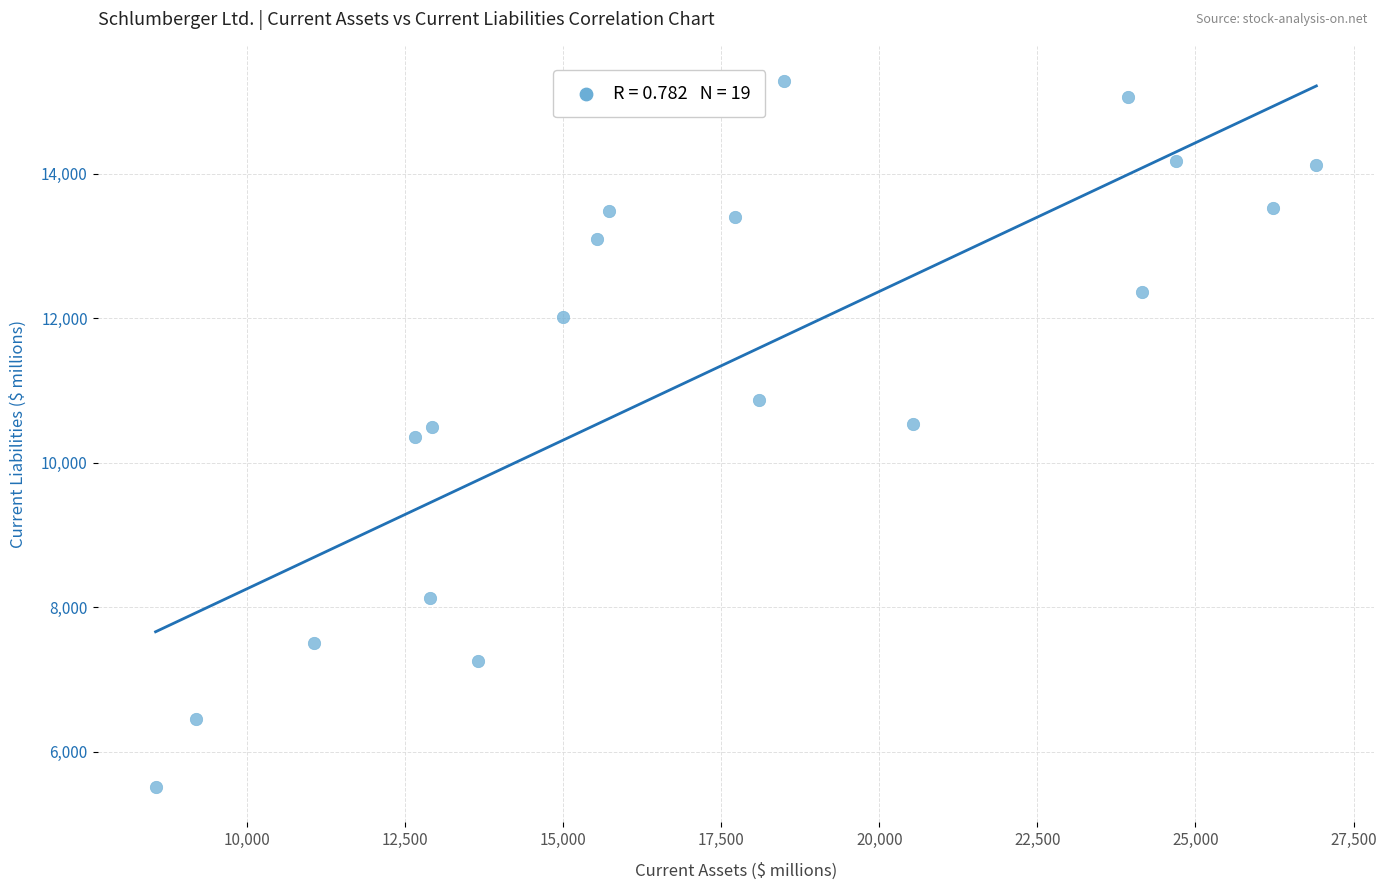

What is the range of X values (max minus min)?

18358